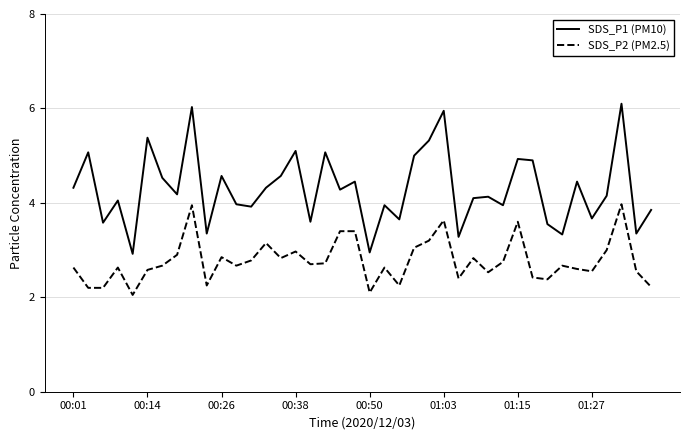

What is the difference between the maximum and minimum values in the SDS_P2 (PM2.5) series?

1.9